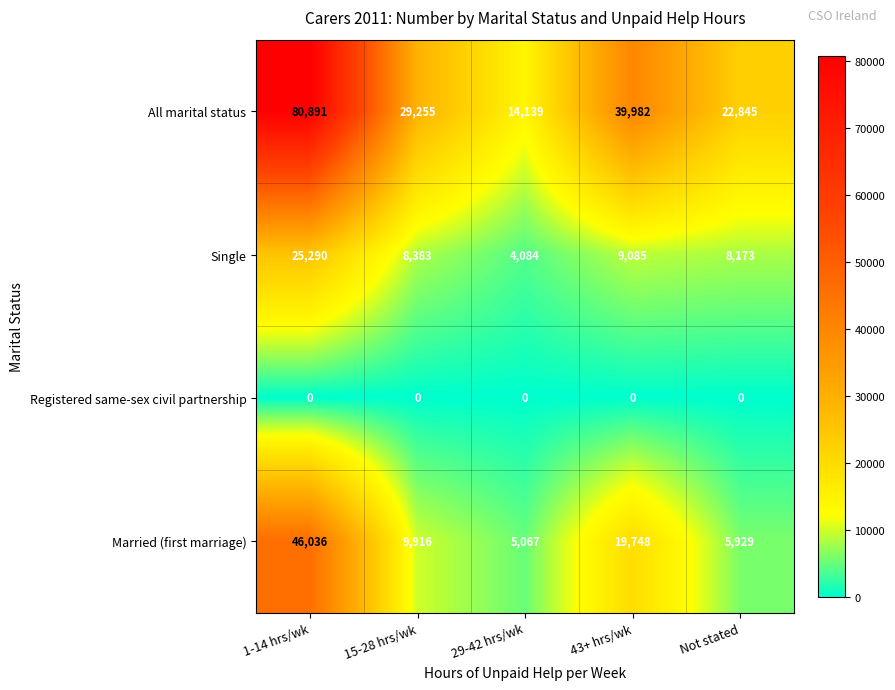

How many series are shown in this chart?

4